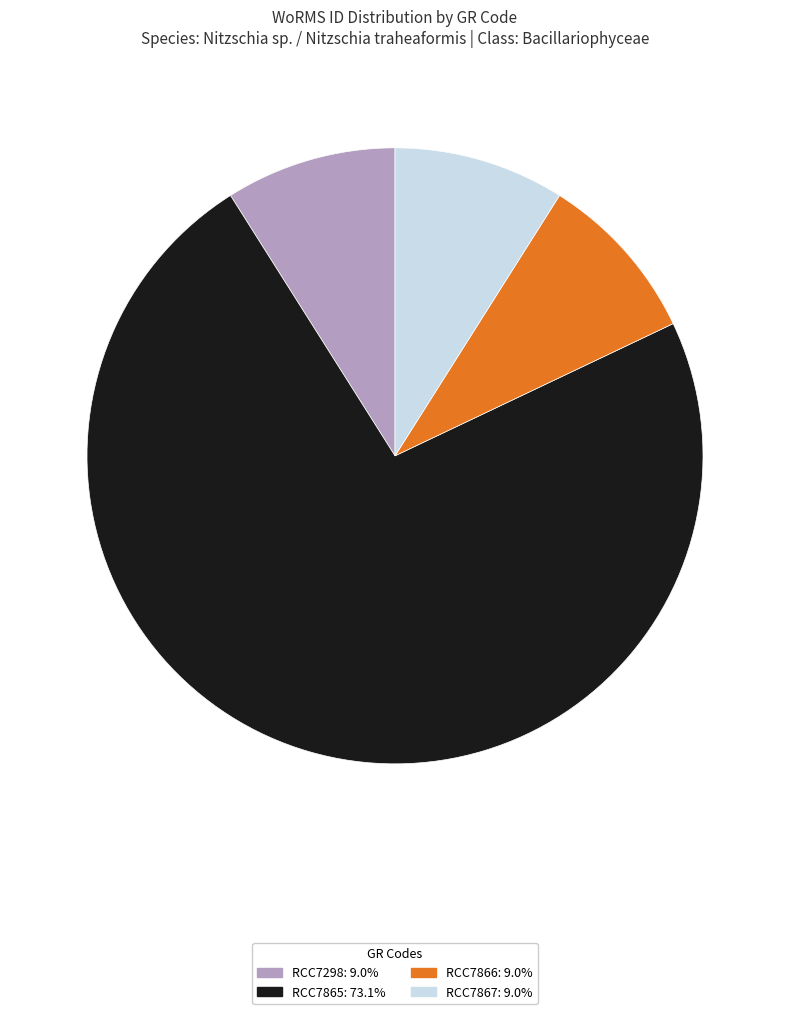

Is RCC7865: 73.1% the majority of the pie?

Yes